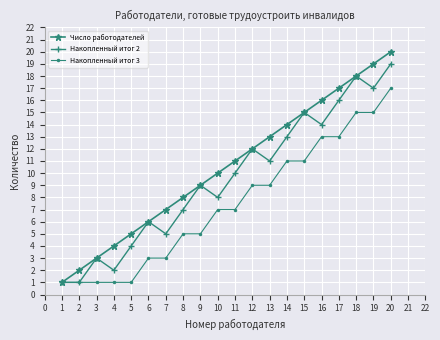

What is the maximum value for Число работодателей?

20